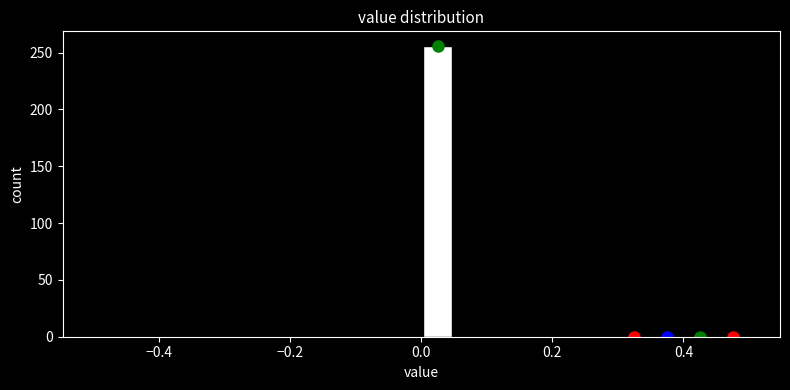

Around what value on the x-axis is the tallest bar? Give the approximate position of its centre, as read against the axis.

0.02